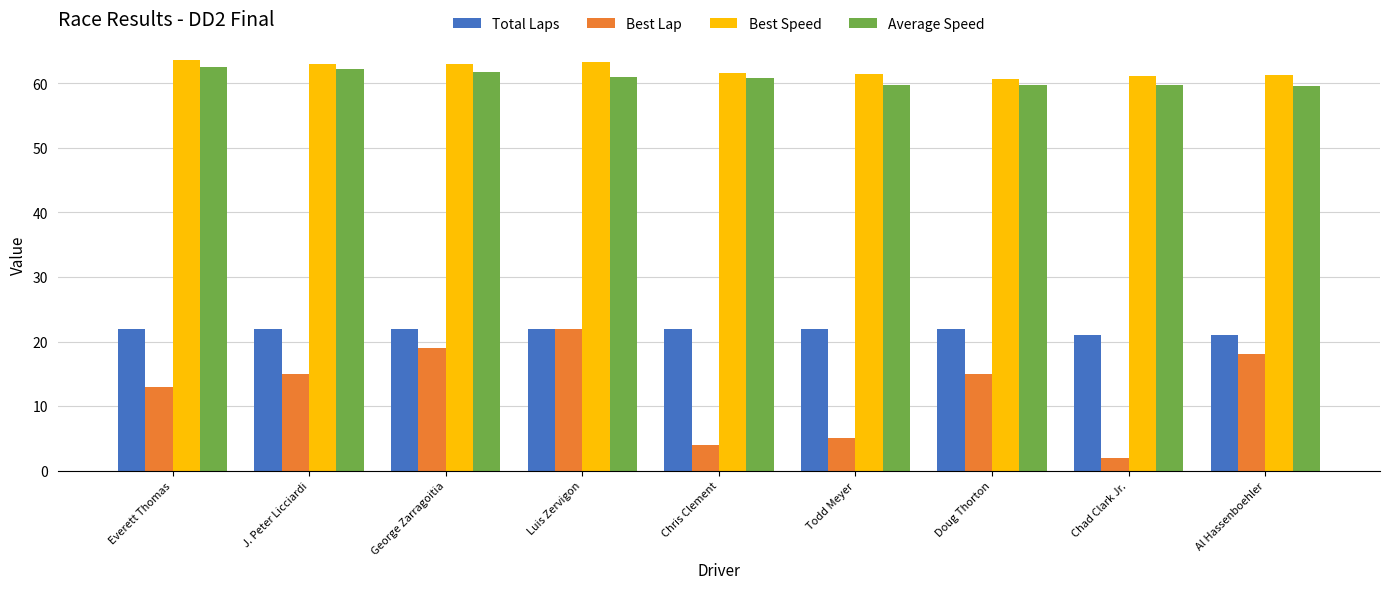

The value of Average Speed at Chris Clement is 60.8. True or false?

True